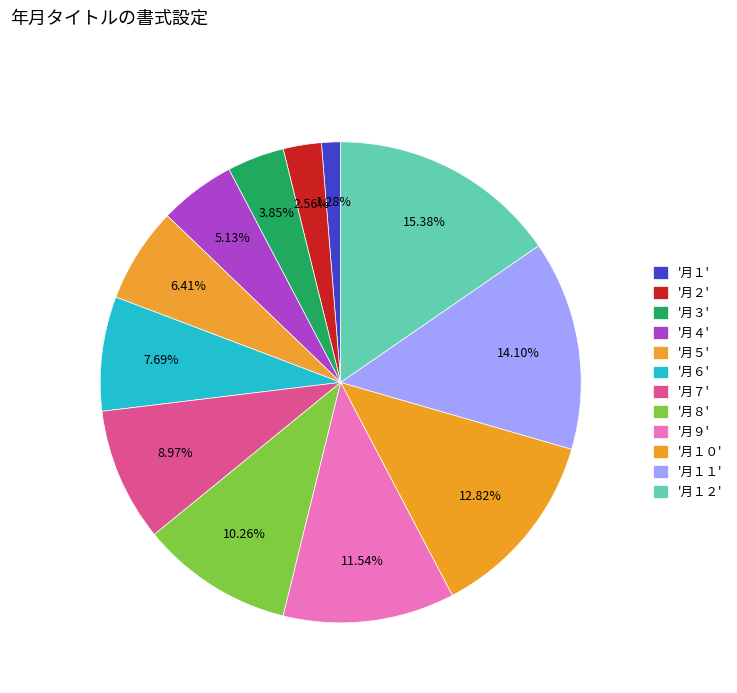

Rank the categories by value from lowest to highest.

月１, 月２, 月３, 月４, 月５, 月６, 月７, 月８, 月９, 月１０, 月１１, 月１２